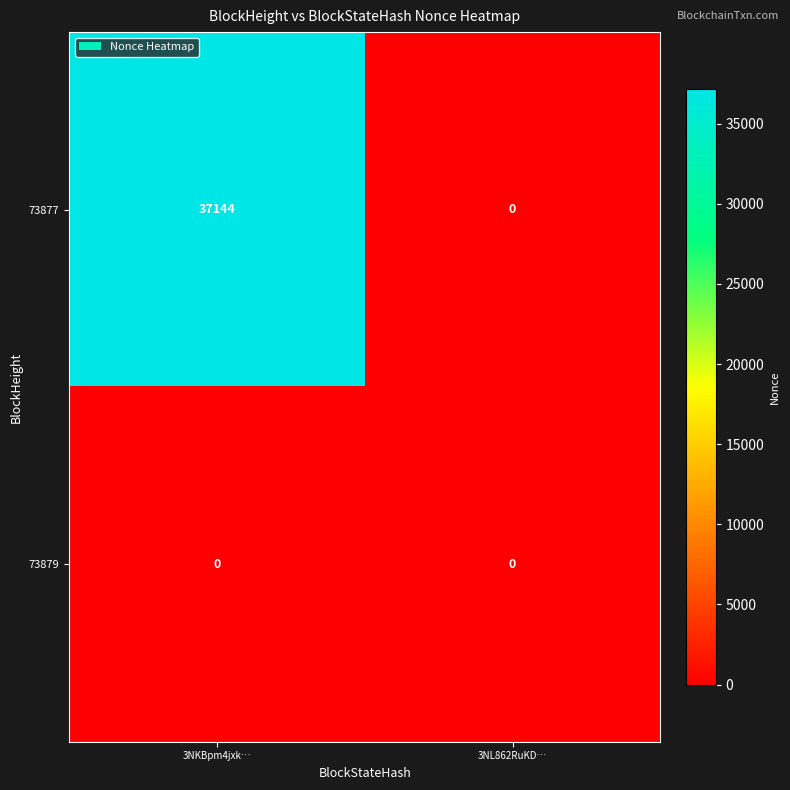

What is the difference between the highest and lowest values at 3NKBpm4jxk…?

37144